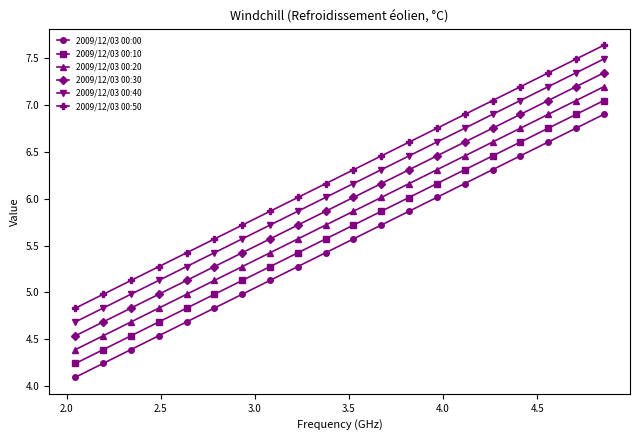

What is the average value of the 2009/12/03 00:40 series?

6.1